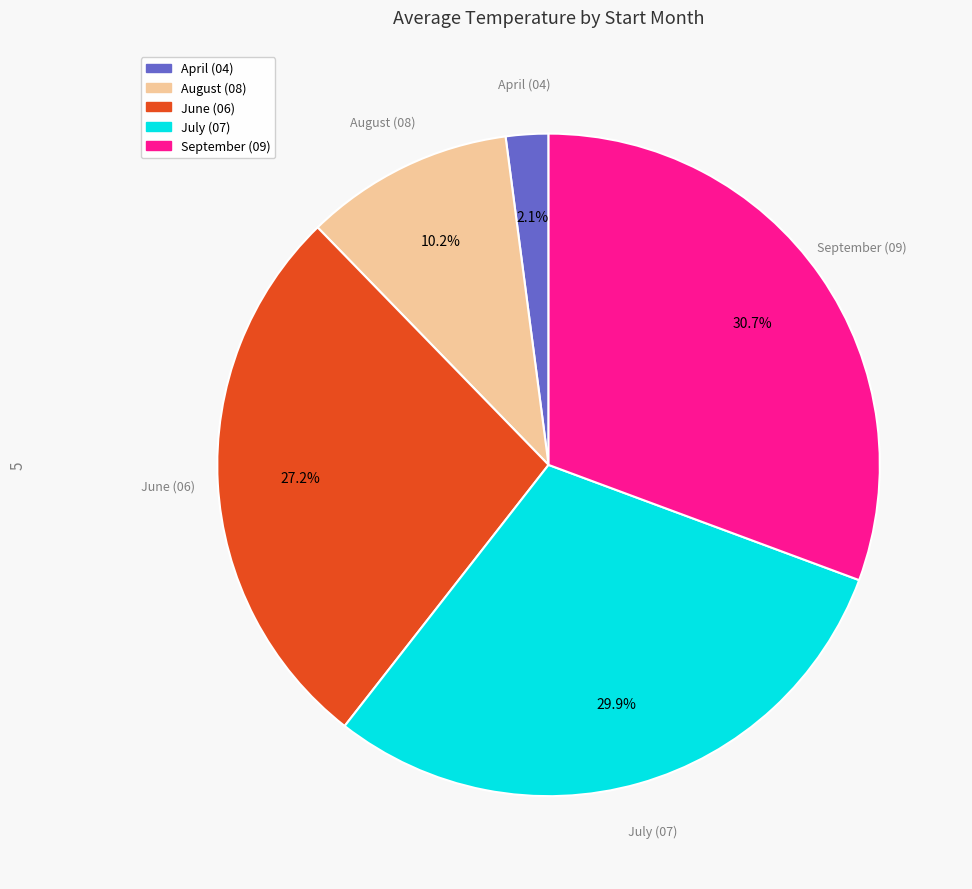

How many slices are in this pie chart?

5